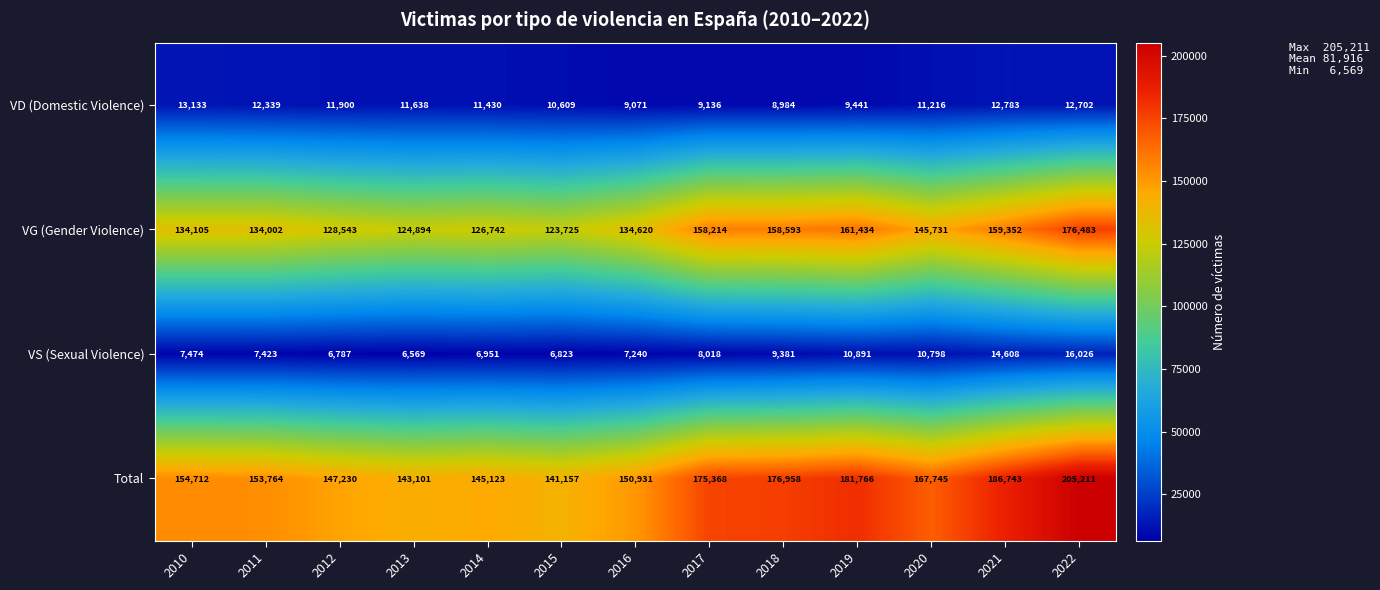

Rank the categories by VD (Domestic Violence) value from highest to lowest.

2010, 2021, 2022, 2011, 2012, 2013, 2014, 2020, 2015, 2019, 2017, 2016, 2018